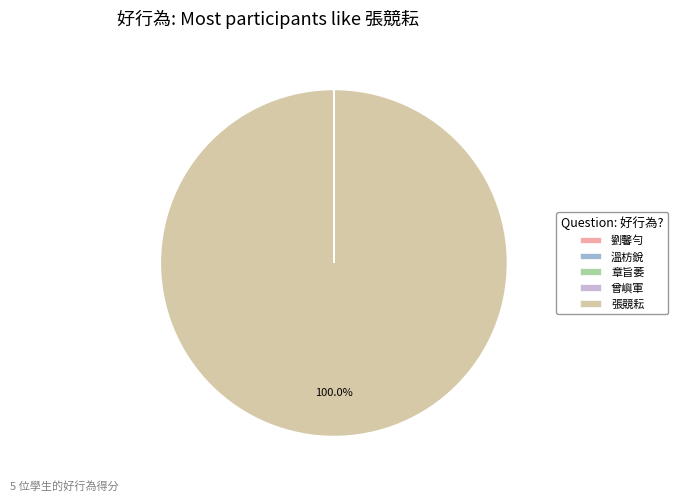

Does 張競耘 represent more than half of the total?

Yes